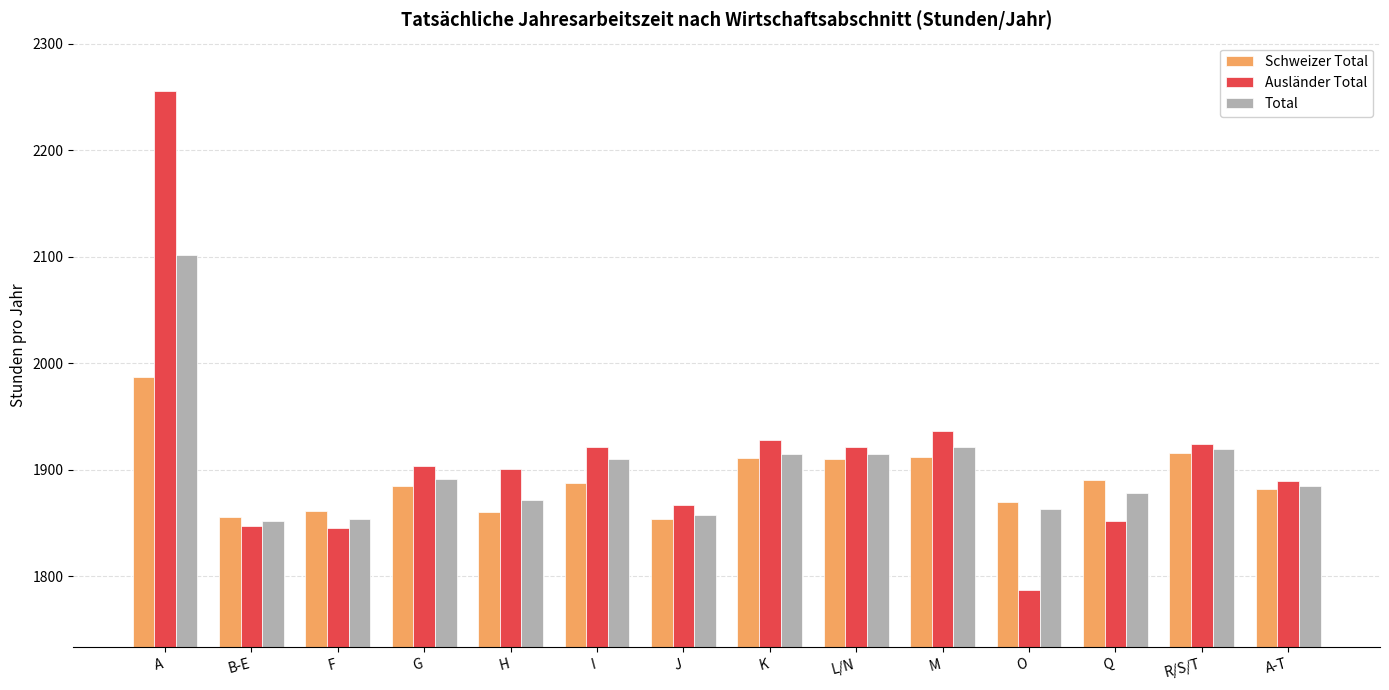

The Schweizer Total series shows 1860.8 at F. True or false?

True